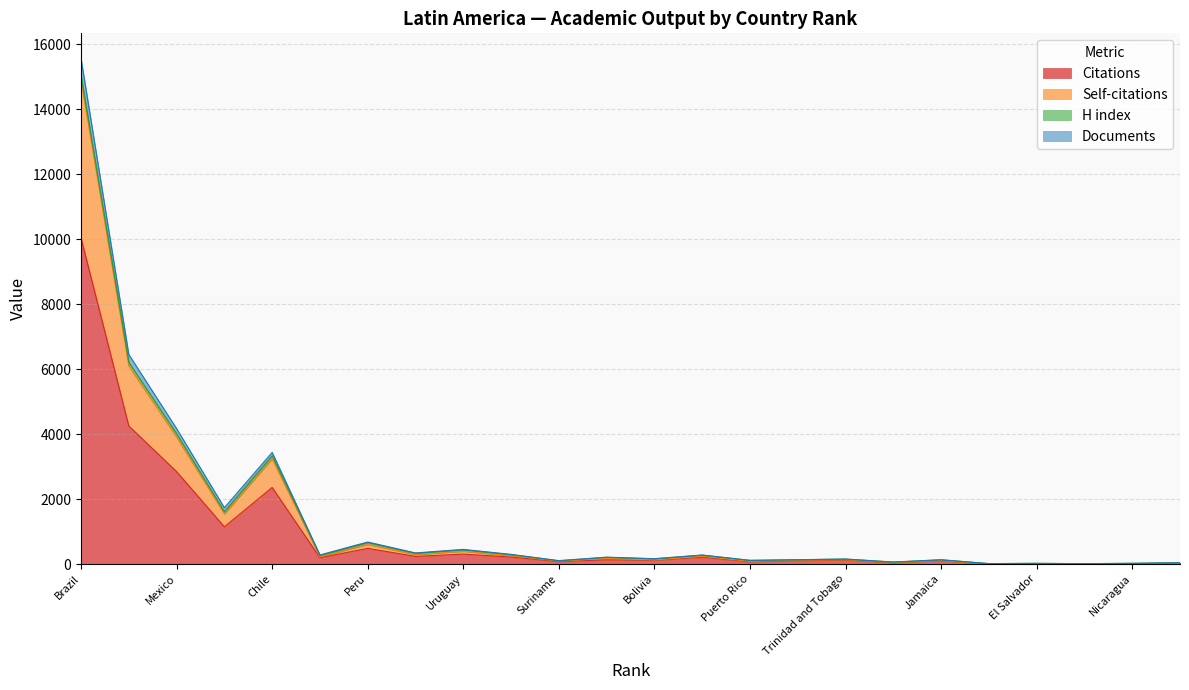

At which category is the sum across all series the highest?

Brazil